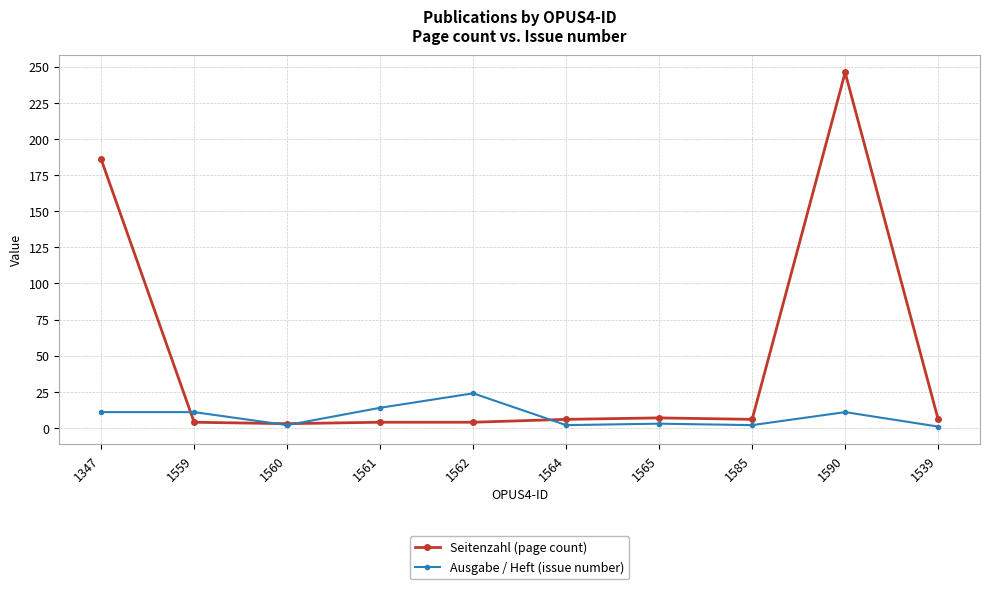

What is the difference between the second highest and second lowest values in the Seitenzahl (page count) series?

182